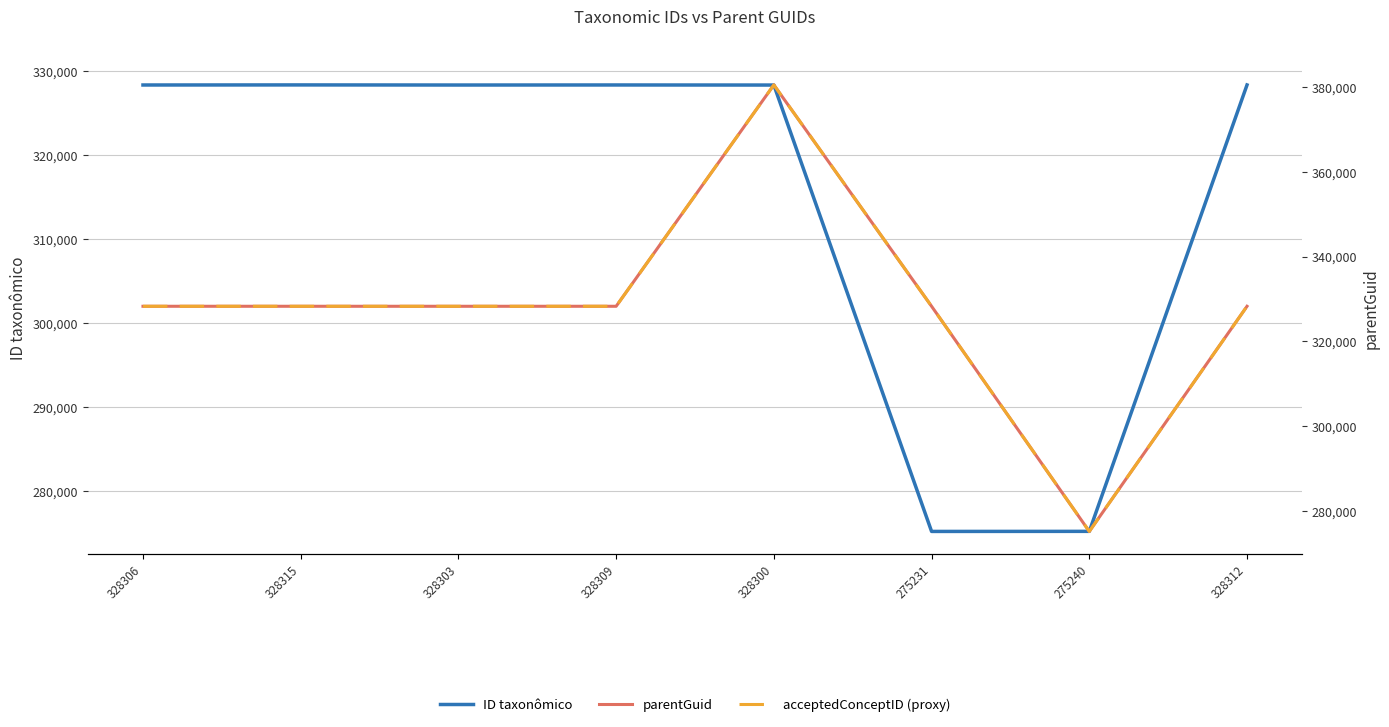

At which category does acceptedConceptID (proxy) reach its first local valley?

328303